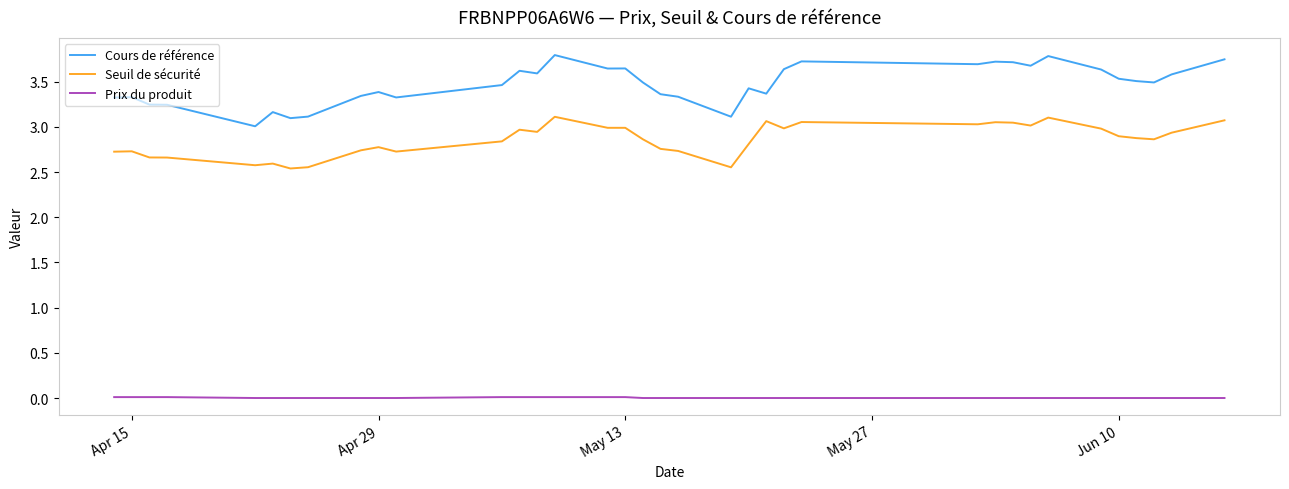

Rank the series by their maximum value, from highest to lowest.

Cours de référence, Seuil de sécurité, Prix du produit